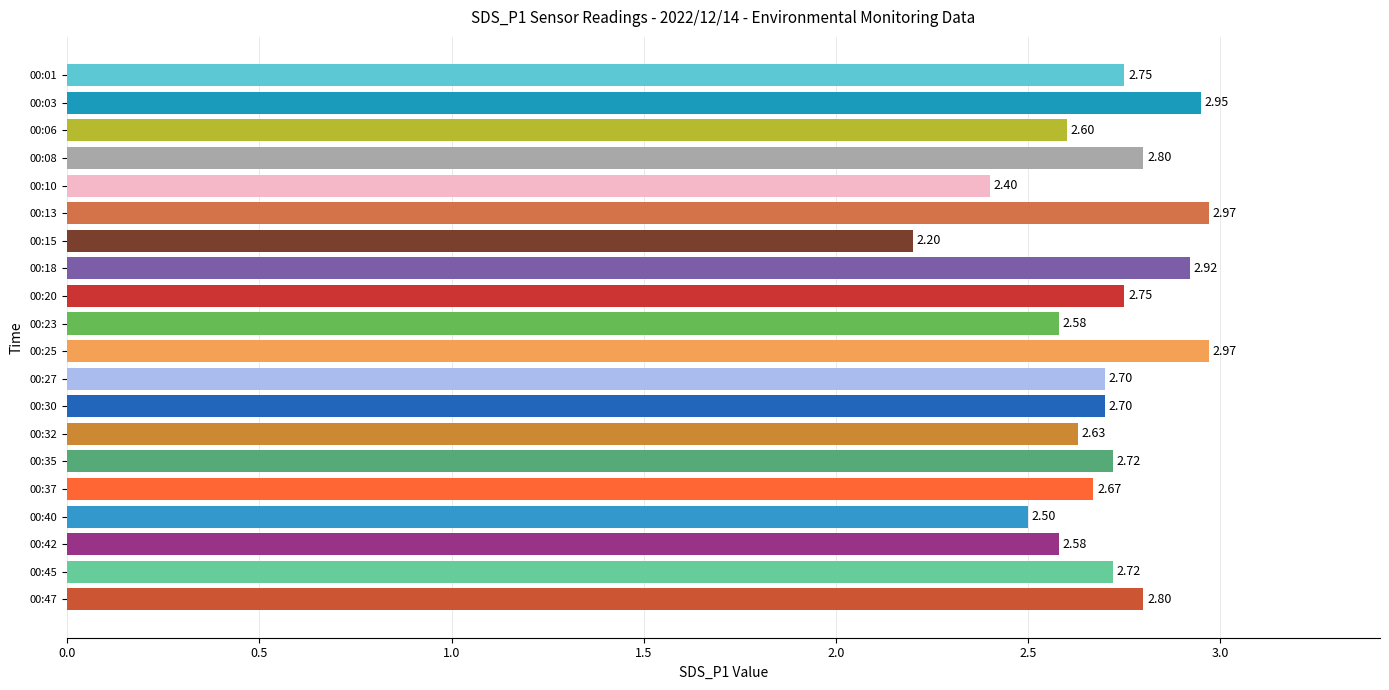

What is the difference between the maximum and second lowest values?

0.6